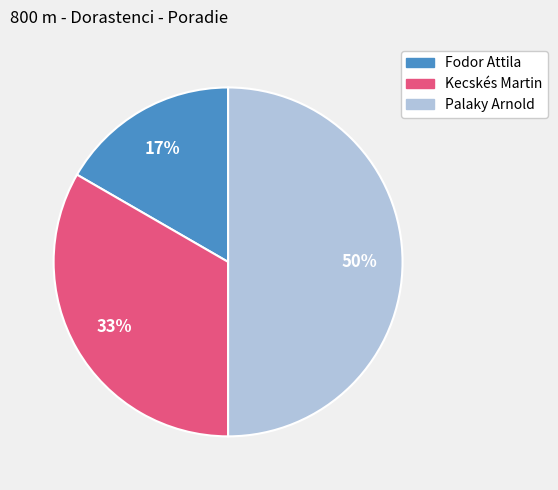

Is Kecskés Martin the majority of the pie?

No